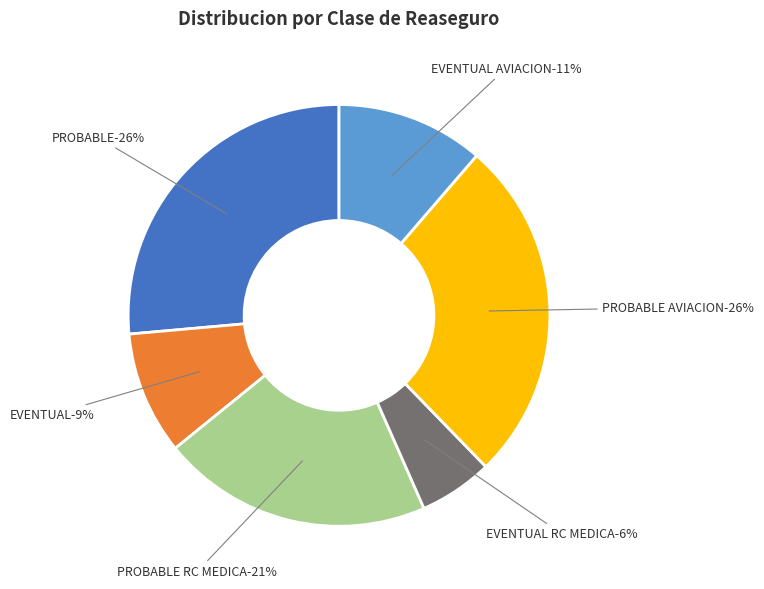

What percentage is the PROBABLE RC MEDICA slice, to the nearest percent?

21%